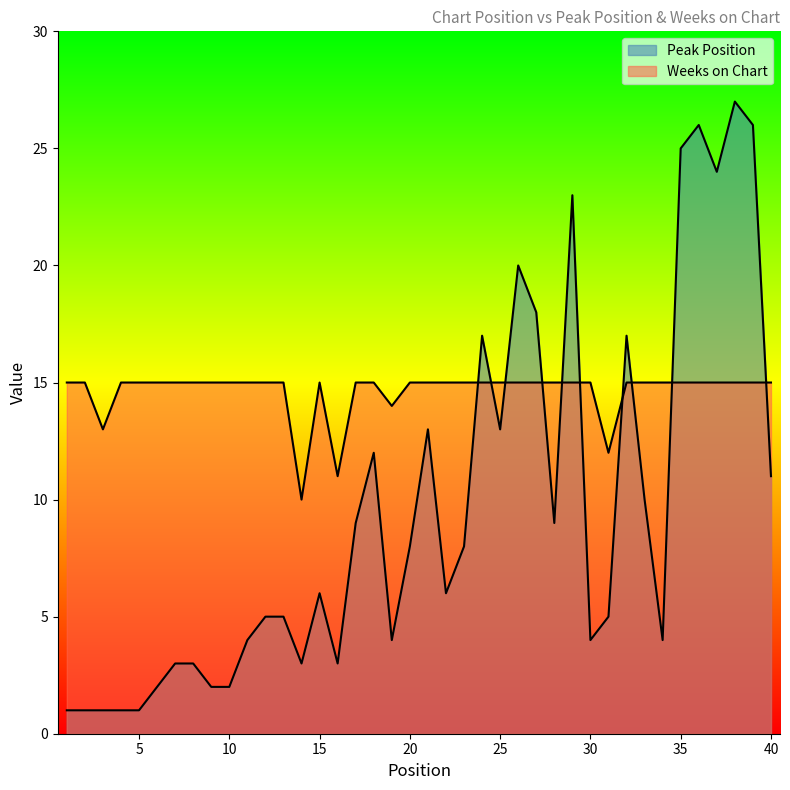

Rank the categories by Peak Position value from highest to lowest.

38, 36, 39, 35, 37, 29, 26, 27, 24, 32, 21, 25, 18, 40, 33, 17, 28, 20, 23, 15, 22, 12, 13, 31, 11, 19, 30, 34, 7, 8, 14, 16, 6, 9, 10, 1, 2, 3, 4, 5